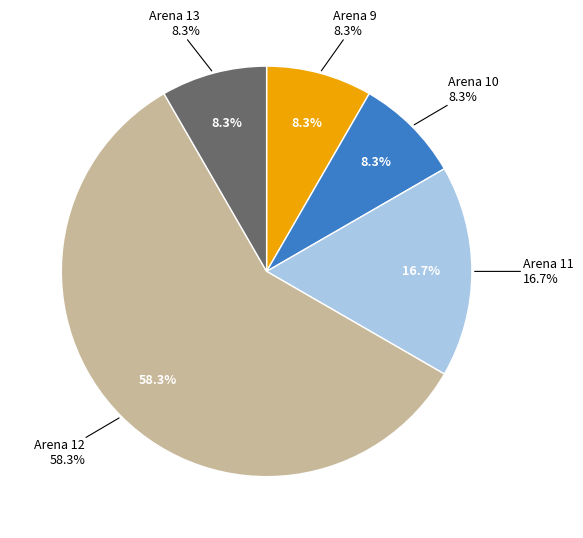

To the nearest percent, what is the combined percentage of Arena 10 and Arena 9?

17%